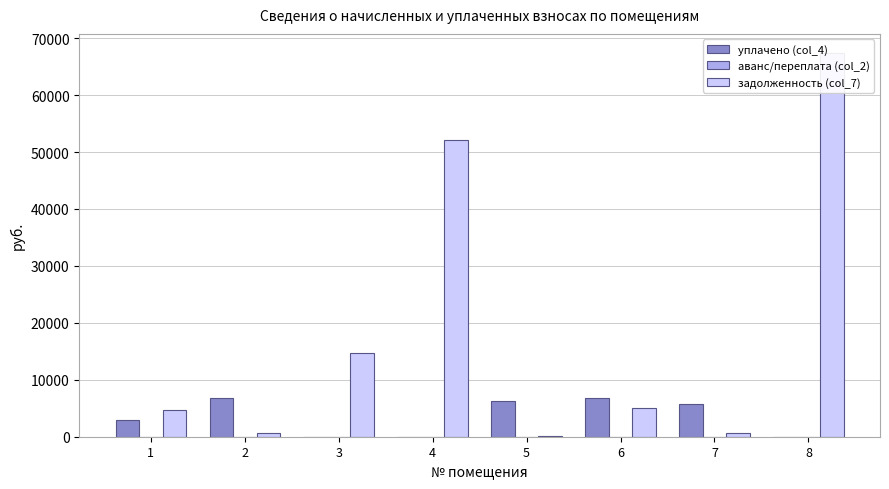

How many bars are there in total?

24